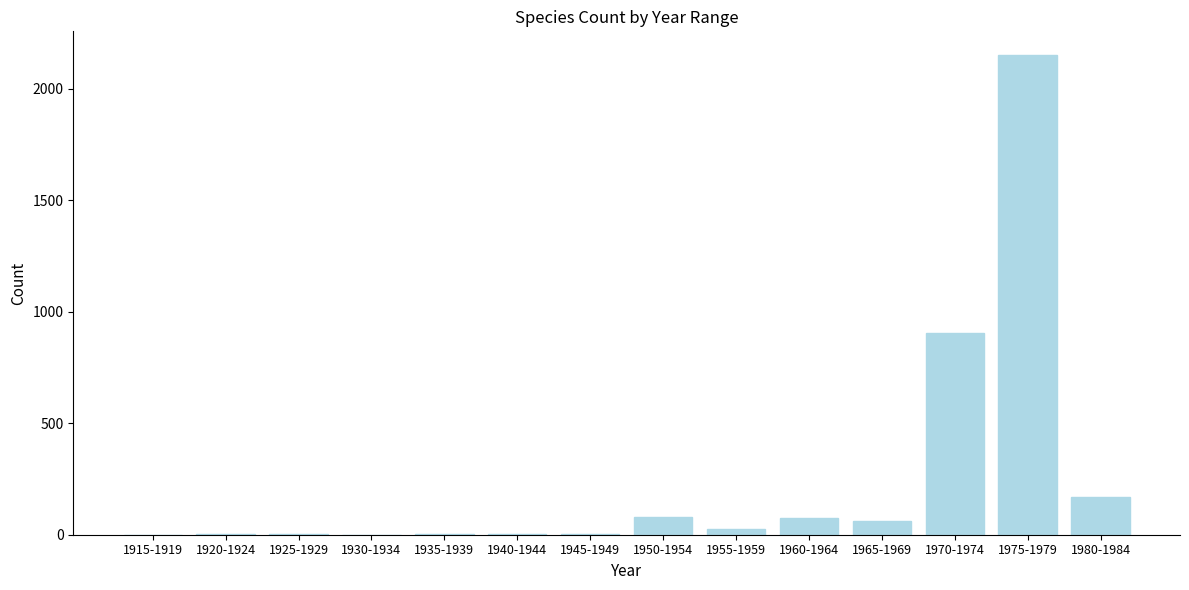

Which has a higher value, 1965-1969 or 1970-1974?

1970-1974